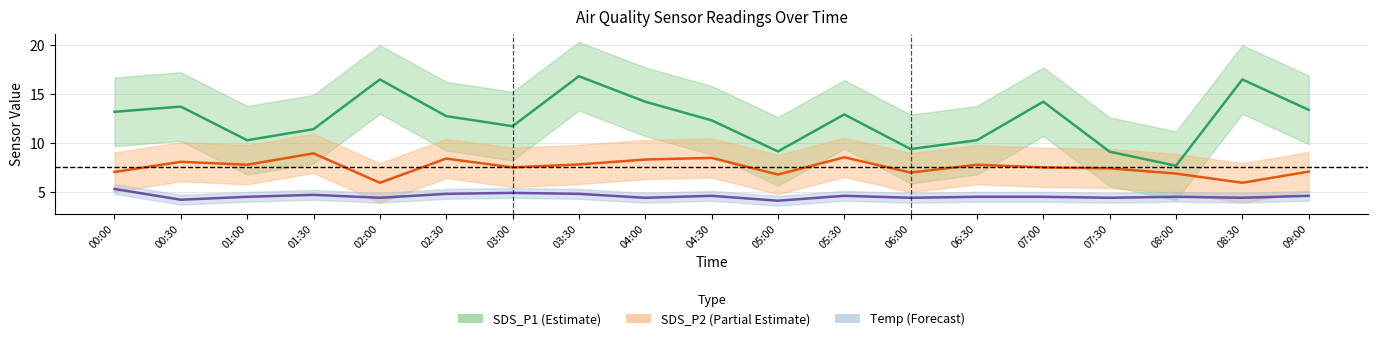

Rank the series by their average value, from highest to lowest.

SDS_P1, SDS_P2, Temp